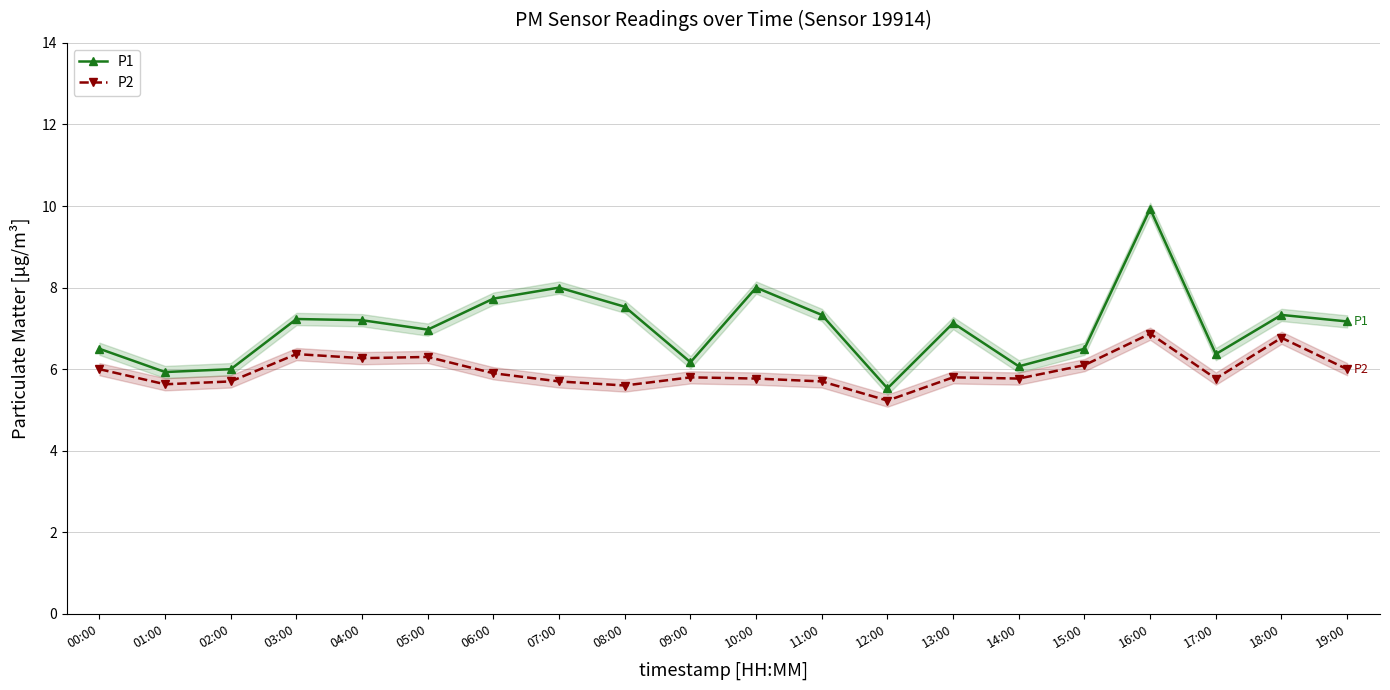

Does the chart have visible grid lines?

Yes